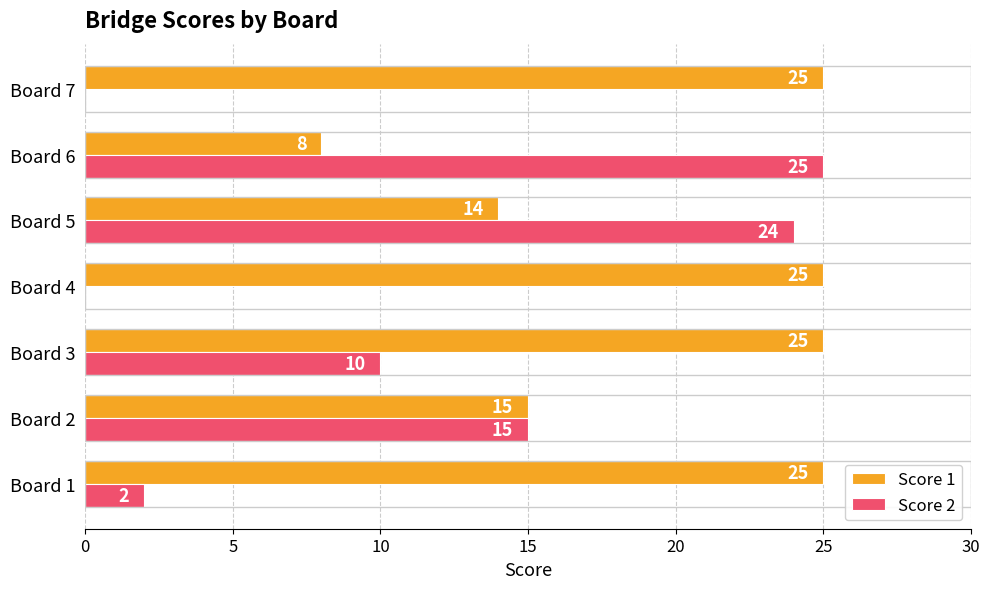

How many series are shown in this chart?

2